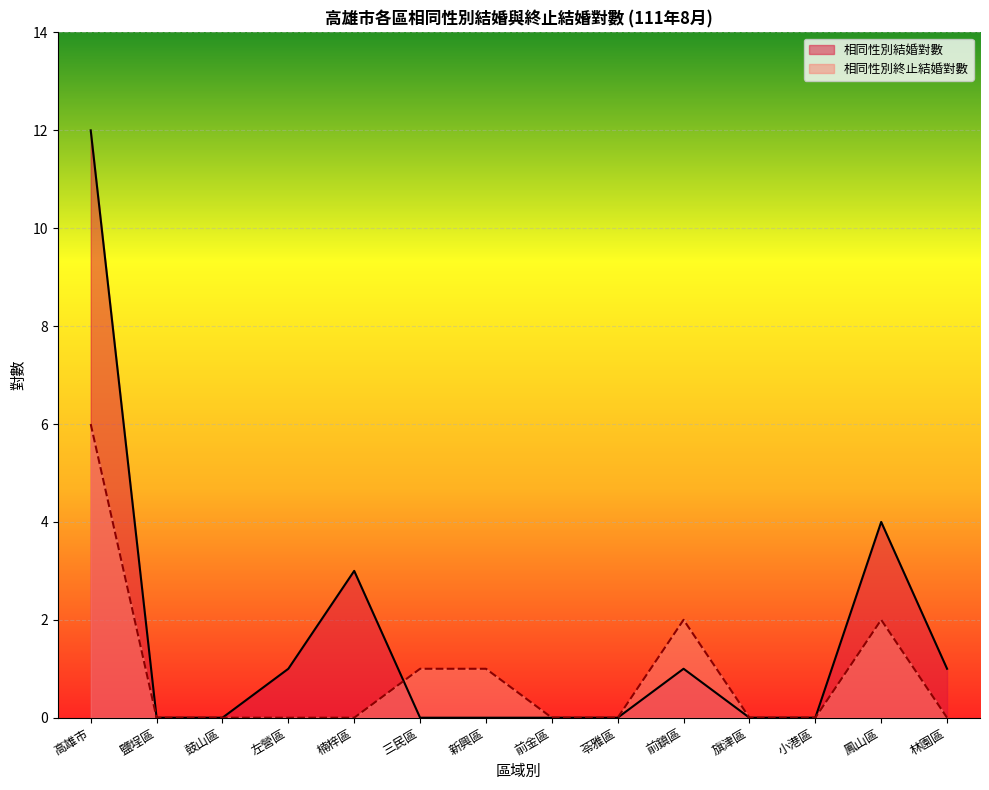

Reading left to right, extract all data points from this chart.

相同性別結婚對數: 高雄市=12	鹽埕區=0	鼓山區=0	左營區=1	楠梓區=3	三民區=0	新興區=0	前金區=0	苓雅區=0	前鎮區=1	旗津區=0	小港區=0	鳳山區=4	林園區=1
相同性別終止結婚對數: 高雄市=6	鹽埕區=0	鼓山區=0	左營區=0	楠梓區=0	三民區=1	新興區=1	前金區=0	苓雅區=0	前鎮區=2	旗津區=0	小港區=0	鳳山區=2	林園區=0